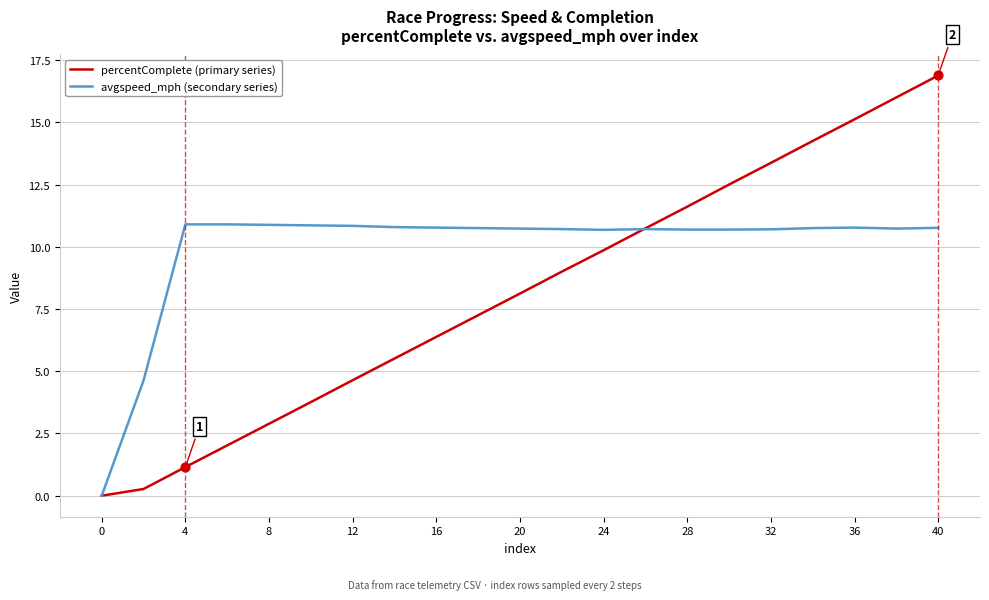

Which series has the largest range (max minus min)?

percentComplete (primary series)